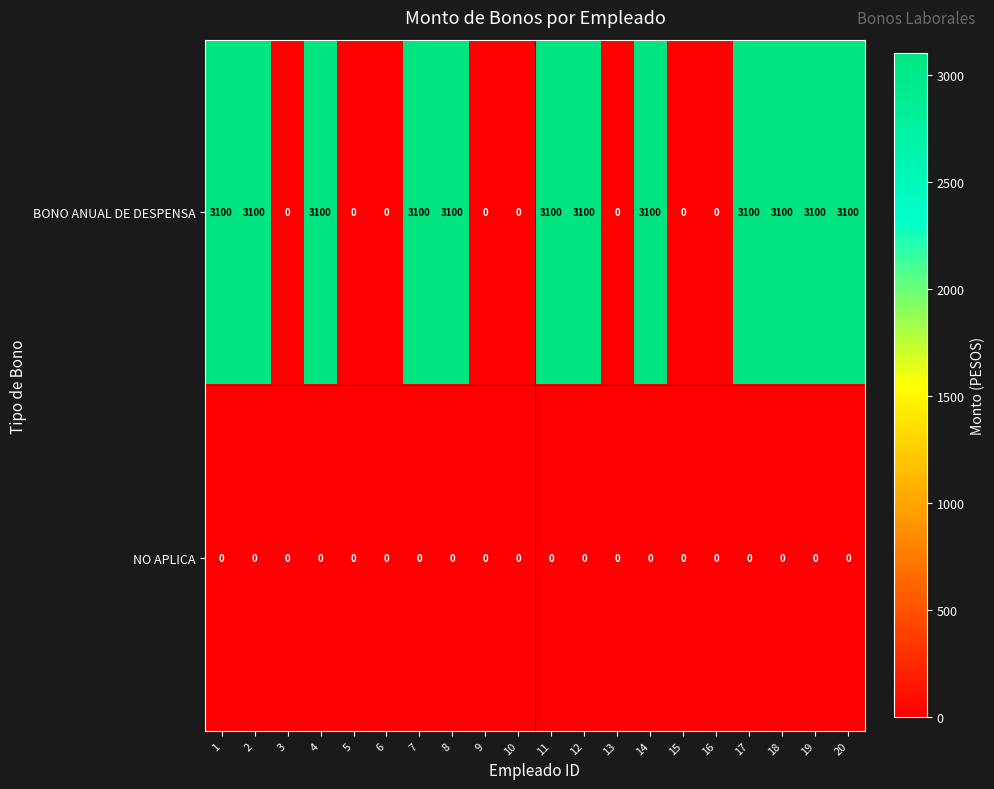

Rank the series at 4 from highest to lowest value.

BONO ANUAL DE DESPENSA, NO APLICA